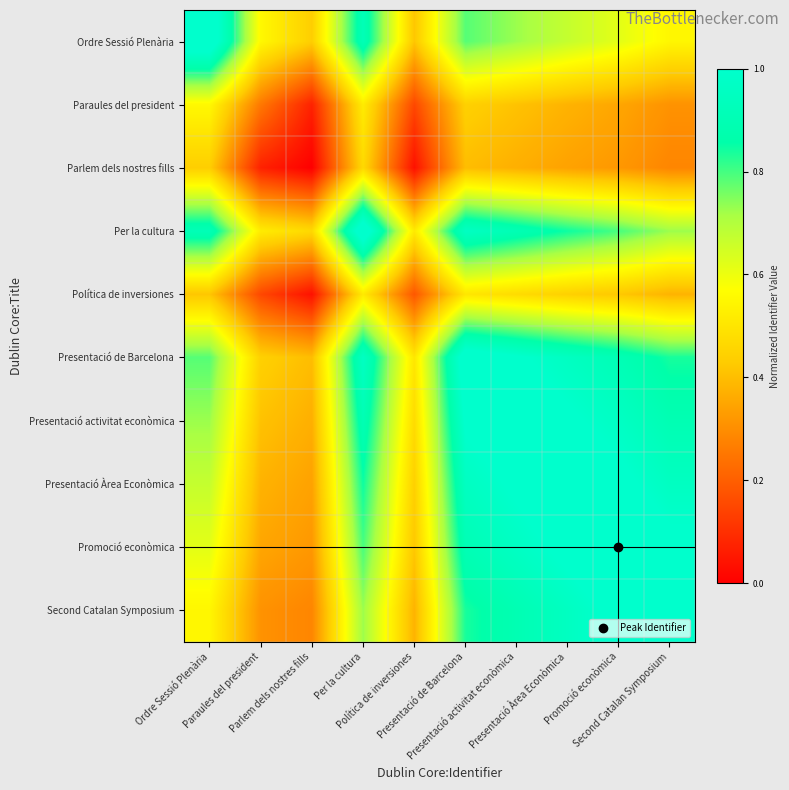

How many categories are shown in the chart?

10